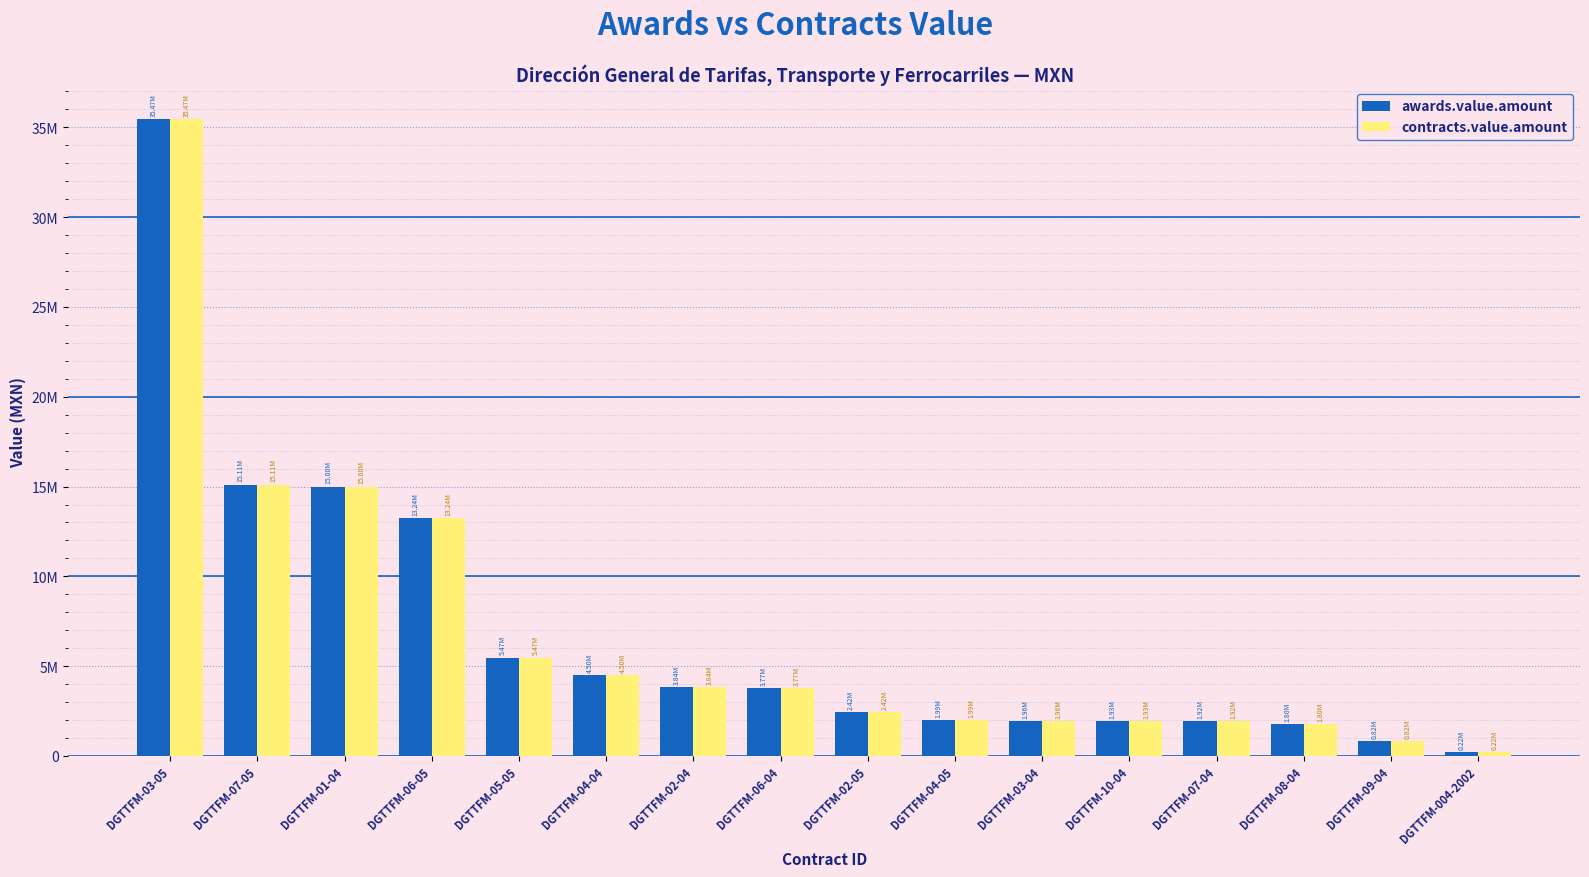

Between DGTTFM-04-05 and DGTTFM-08-04, which is larger?

DGTTFM-04-05